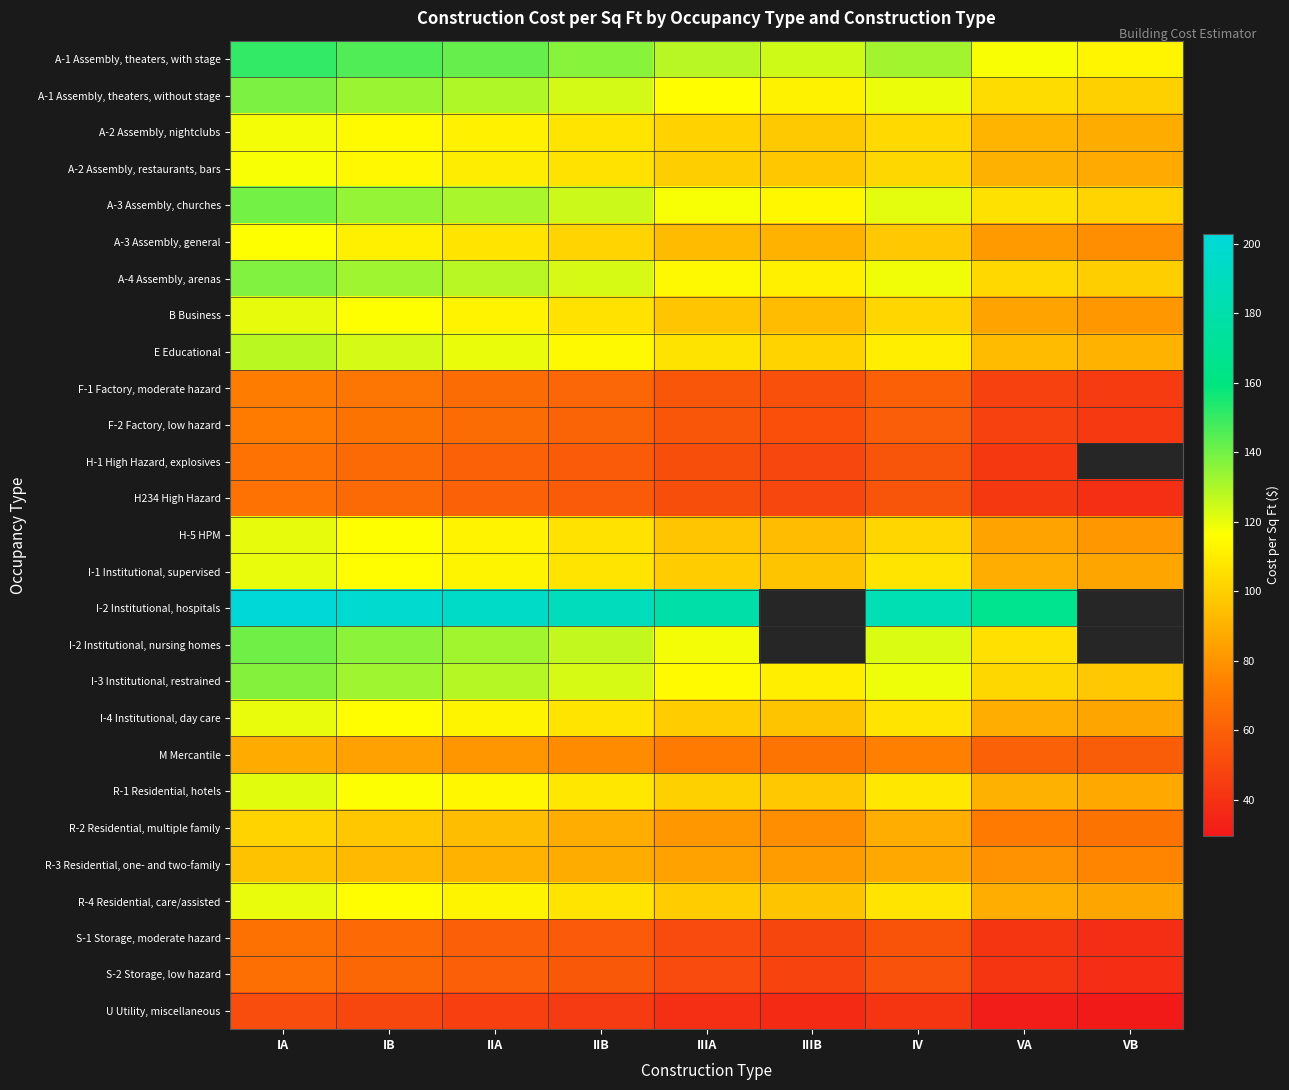

At how many categories does at least one series exceed 179?

5